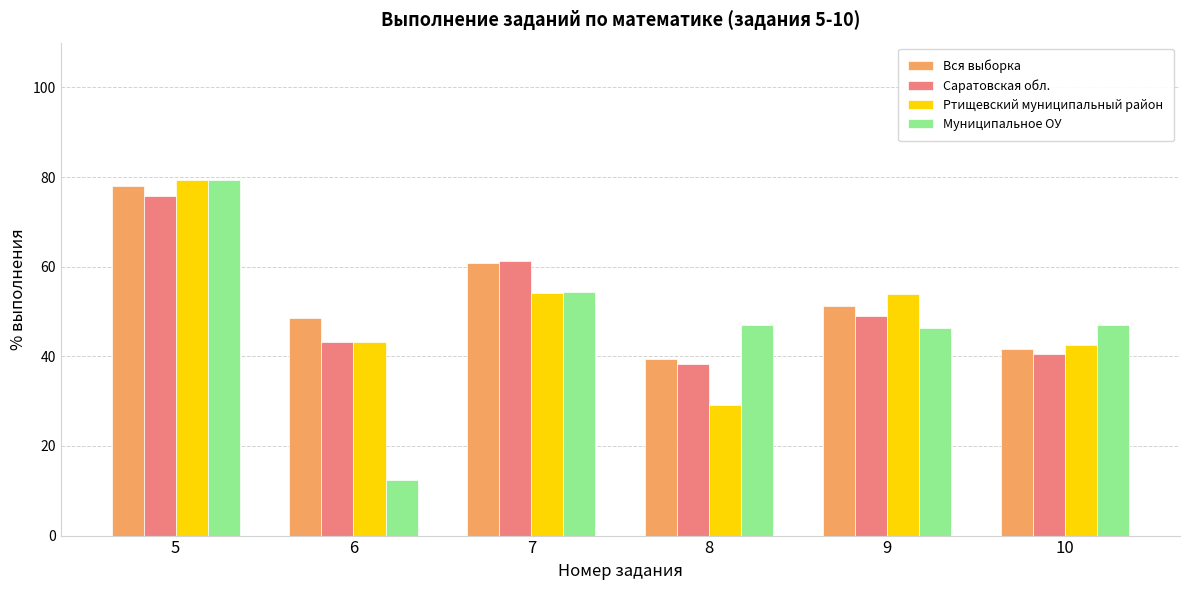

The Саратовская обл. series shows 40.5 at 10. True or false?

True